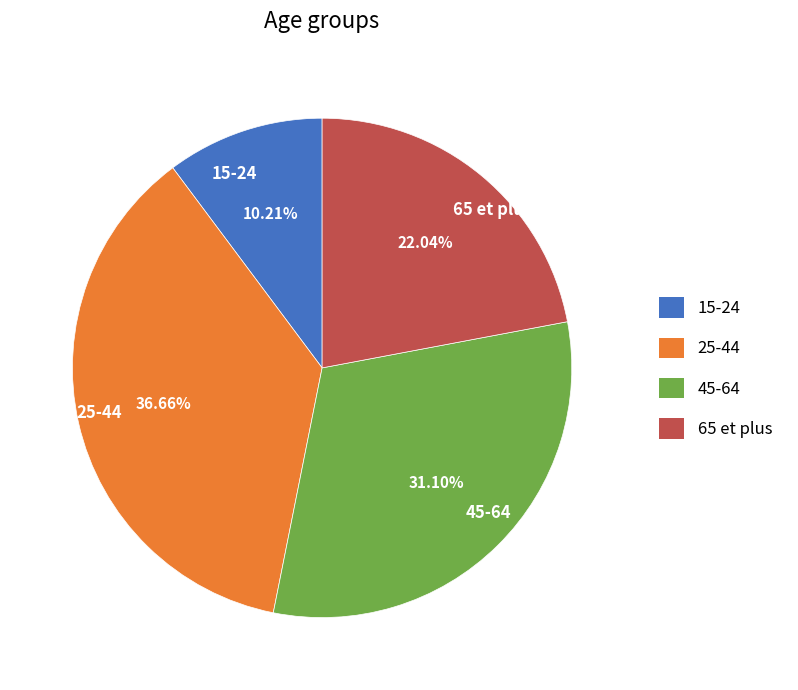

Rank the categories by value from lowest to highest.

15-24, 65 et plus, 45-64, 25-44